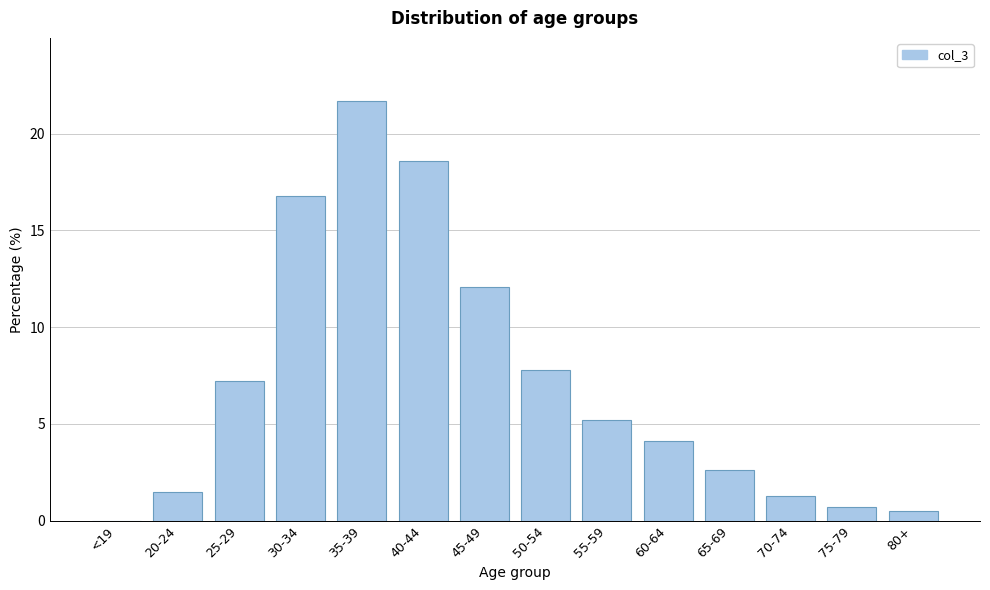

Reading left to right, extract all data points from this chart.

<19=0.0	20-24=1.5	25-29=7.2	30-34=16.8	35-39=21.7	40-44=18.6	45-49=12.1	50-54=7.8	55-59=5.2	60-64=4.1	65-69=2.6	70-74=1.3	75-79=0.7	80+=0.5